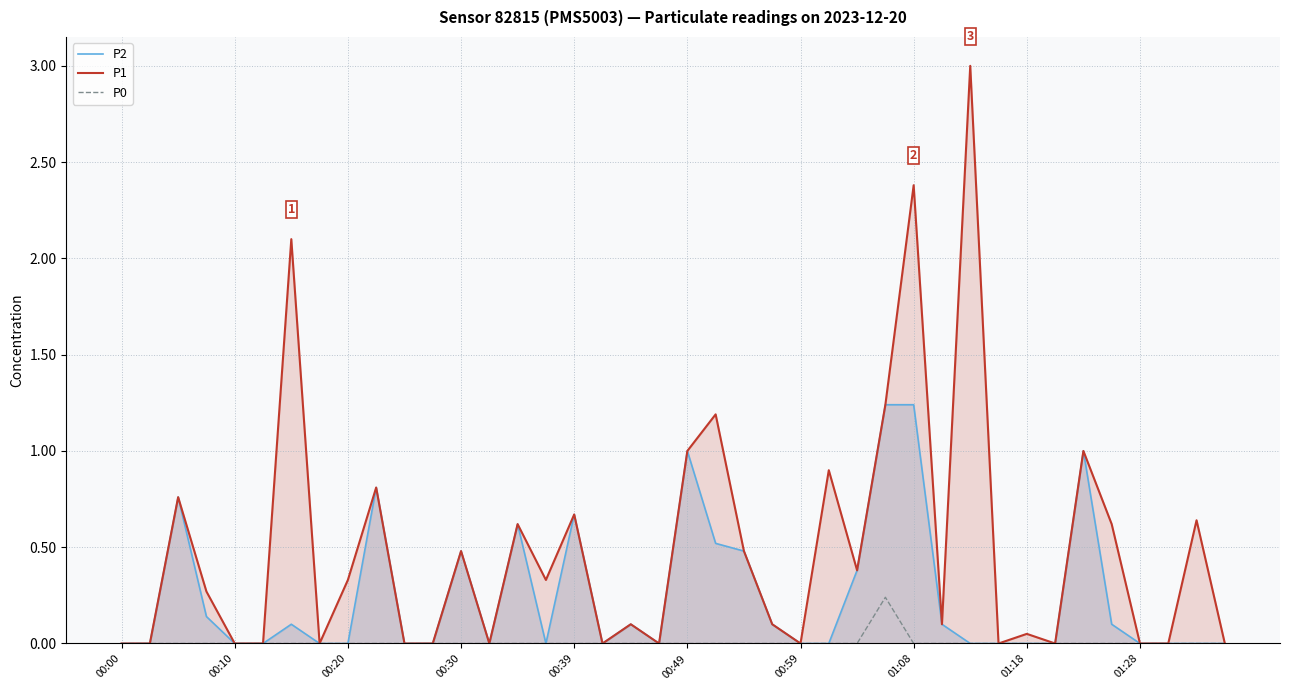

How many lines are shown in the chart?

3